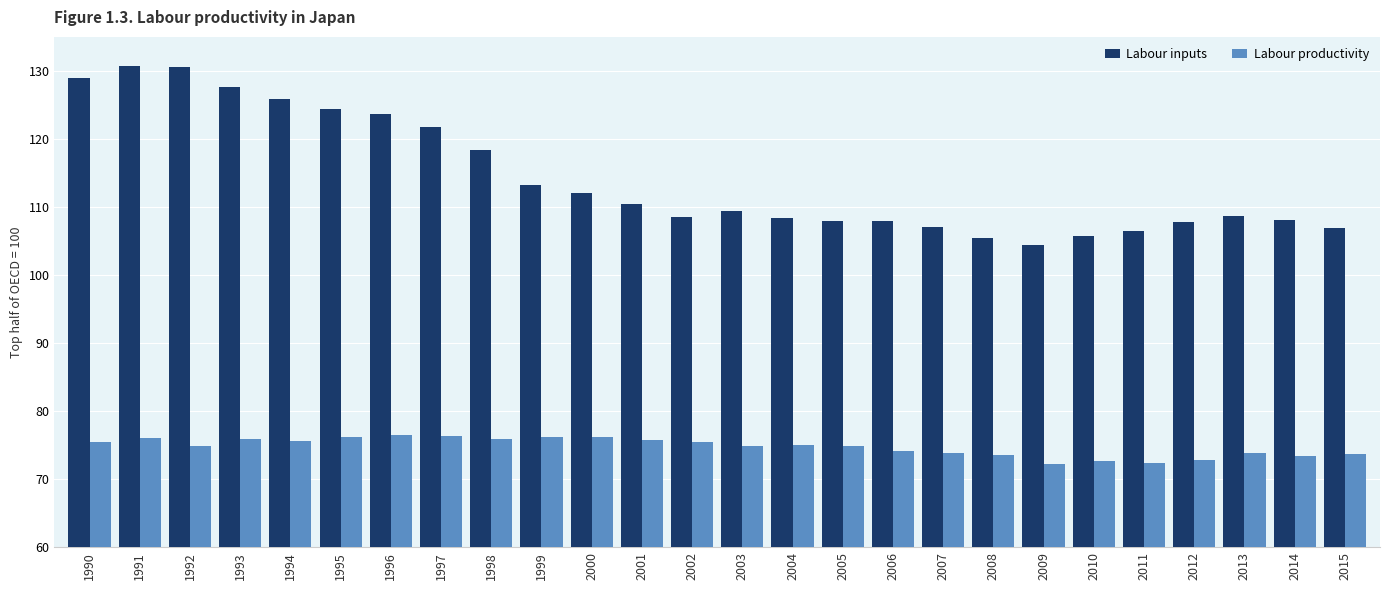

What is the greatest value displayed?

130.7